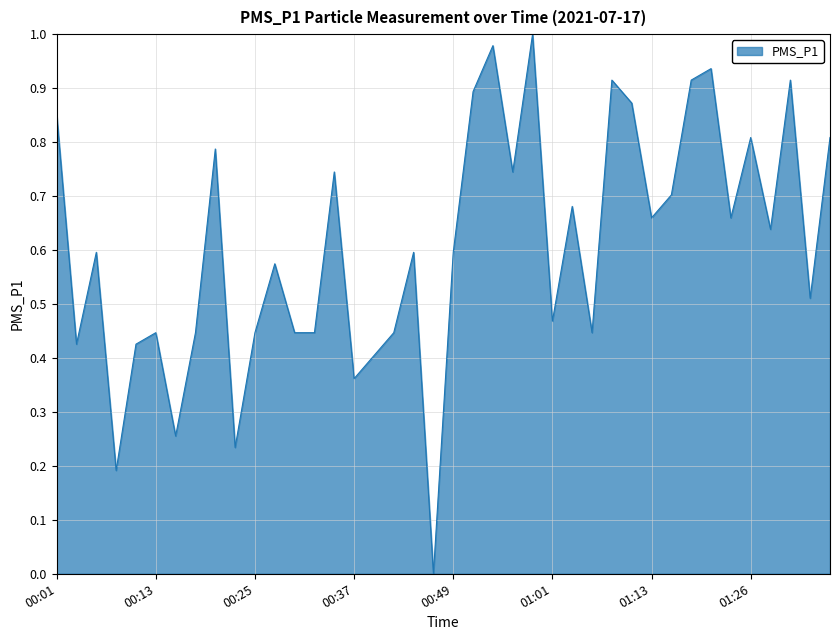

Reading left to right, extract all data points from this chart.

00:01=0.9	00:03=0.4	00:06=0.6	00:08=0.2	00:10=0.4	00:13=0.4	00:15=0.3	00:18=0.4	00:20=0.8	00:23=0.2	00:25=0.4	00:27=0.6	00:30=0.4	00:32=0.4	00:35=0.7	00:37=0.4	00:40=0.4	00:42=0.4	00:44=0.6	00:47=0.0	00:49=0.6	00:52=0.9	00:54=1.0	00:57=0.7	00:59=1.0	01:01=0.5	01:04=0.7	01:06=0.4	01:09=0.9	01:11=0.9	01:13=0.7	01:16=0.7	01:18=0.9	01:21=0.9	01:23=0.7	01:26=0.8	01:28=0.6	01:30=0.9	01:33=0.5	01:35=0.8